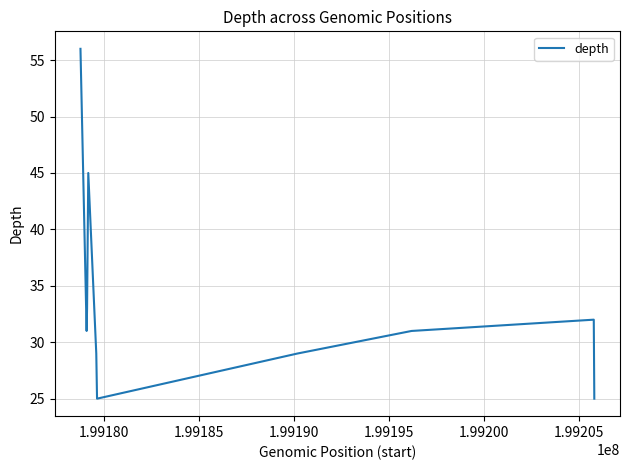

What is the maximum value shown in the chart?

56